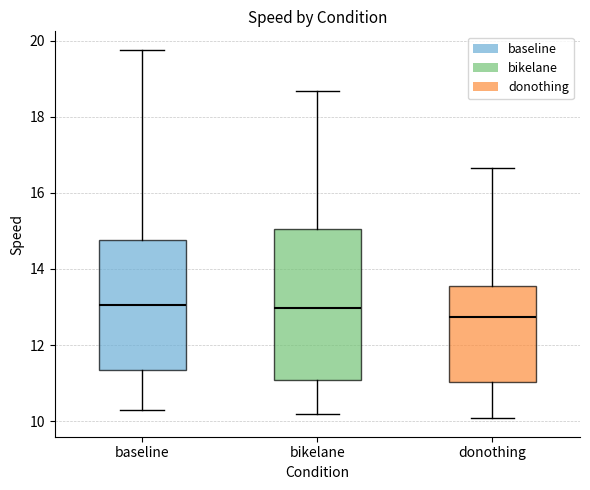

Reading left to right, read every box against the y-axis: the position of its median line, the range the box covers, and the ends of its whiskers. The values are not printed on the chart, so give them approximately, as read against the axis.

baseline: median 13.0, box 11.4 to 14.8, whiskers 10.2 to 19.8
bikelane: median 13.0, box 11.0 to 15.0, whiskers 10.2 to 18.6
donothing: median 12.8, box 11.0 to 13.6, whiskers 10.0 to 16.6